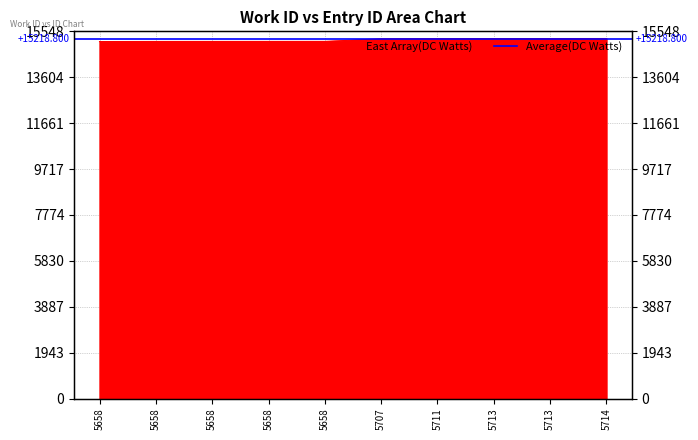

Reading left to right, list all the values displayed in this chart.

5658=15114	5658=15118	5658=15119	5658=15120	5658=15121	5707=15231	5711=15239	5713=15241	5713=15242	5714=15243